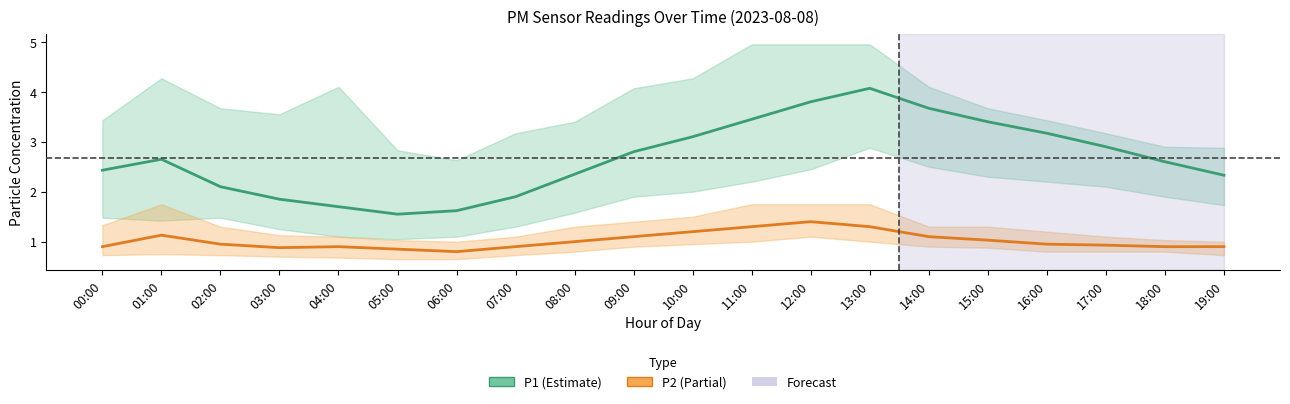

What are all the series names shown in the legend?

P1, P2